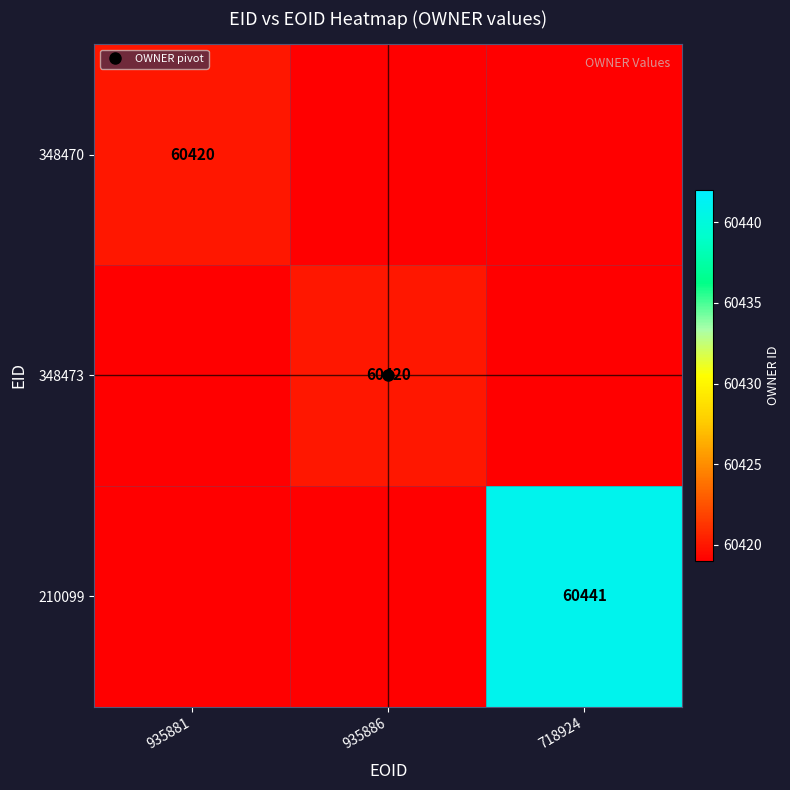

What is the difference between the 348473 values at 935886 and 718924?

1